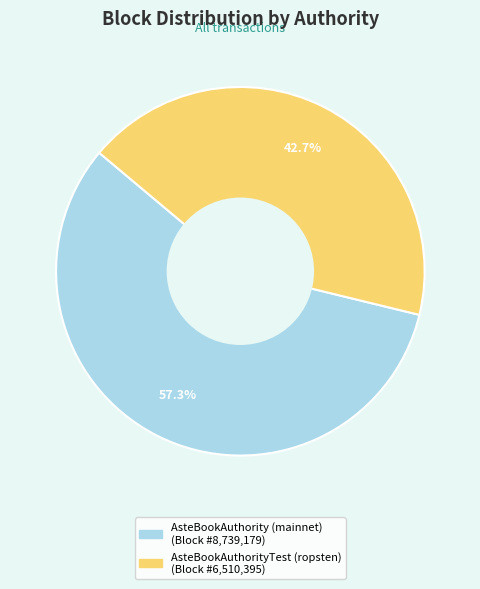

To the nearest percent, what portion does AsteBookAuthority (mainnet) represent?

57%